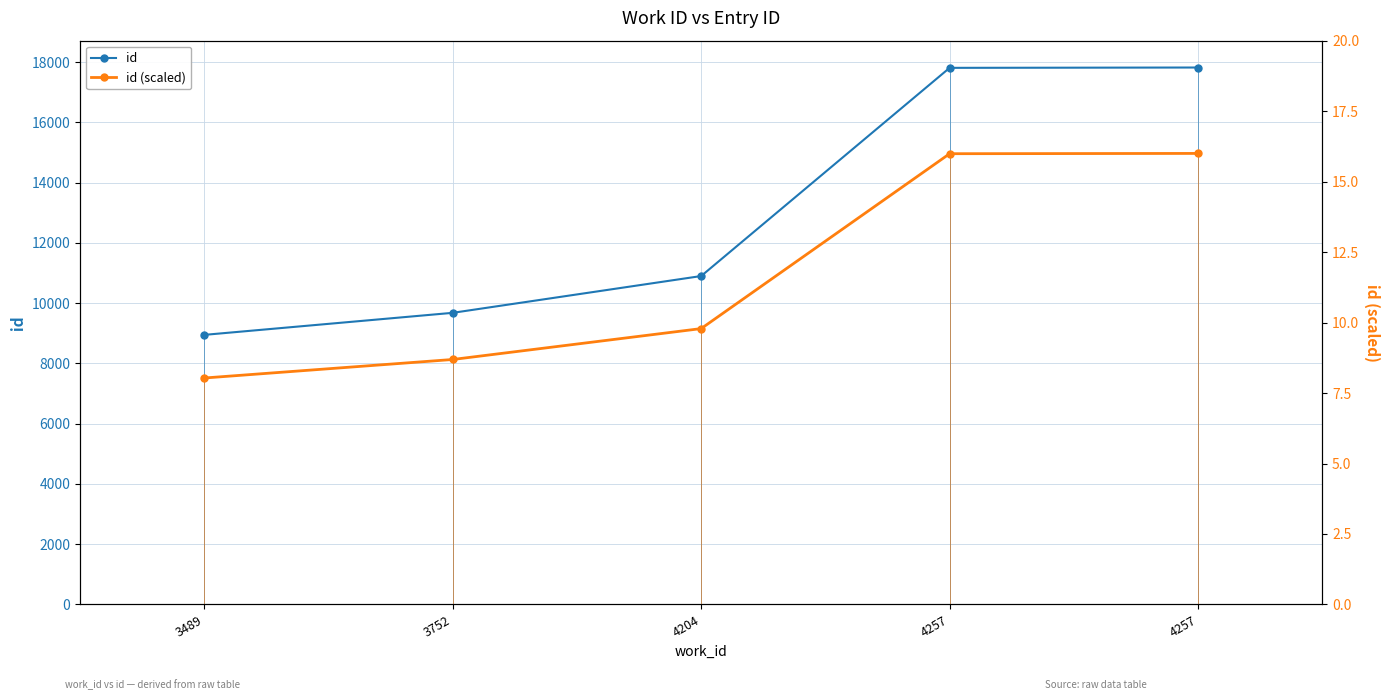

Between 3752 and 4257, which series saw the biggest shift?

id